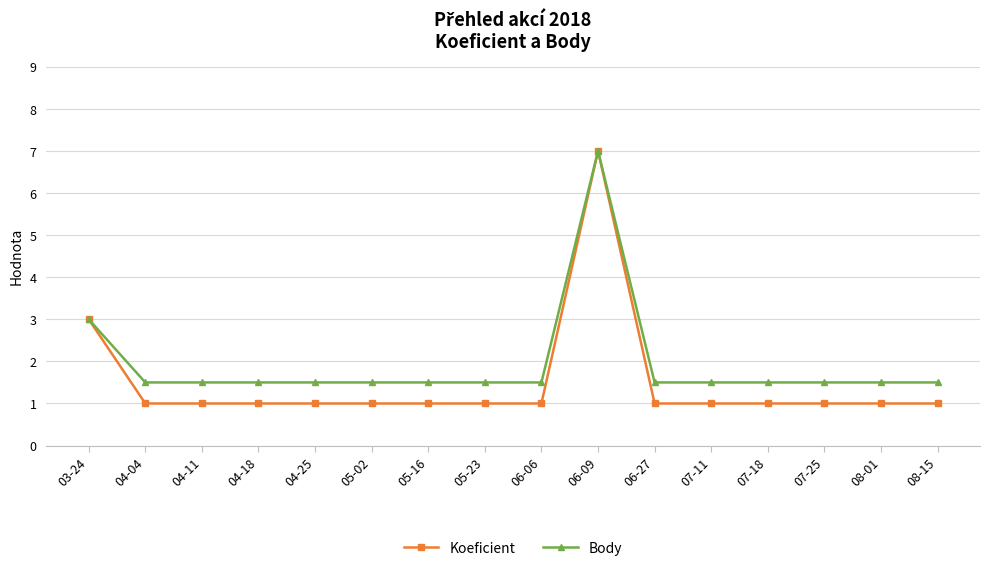

What is the label of the 4th point from the left?

04-18